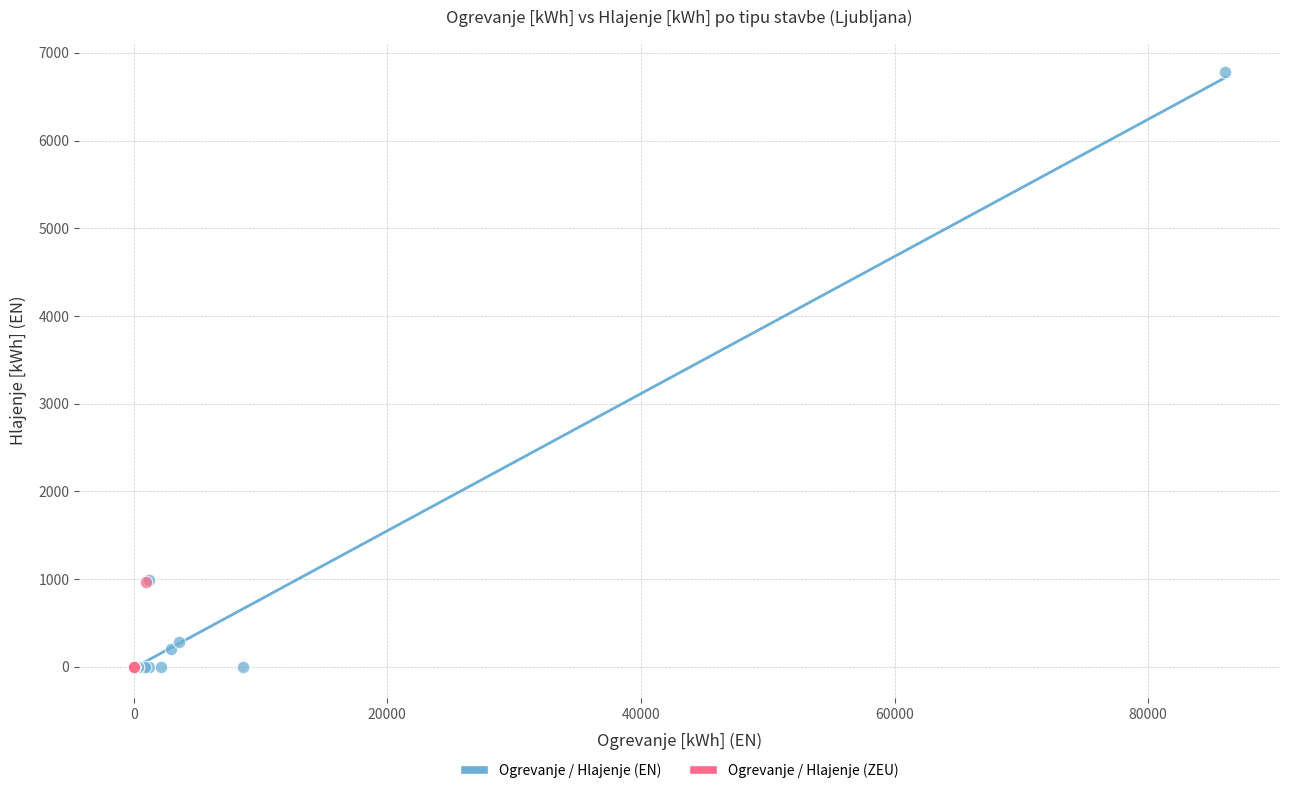

Which series has the widest spread of Y values?

Ogrevanje / Hlajenje (EN)